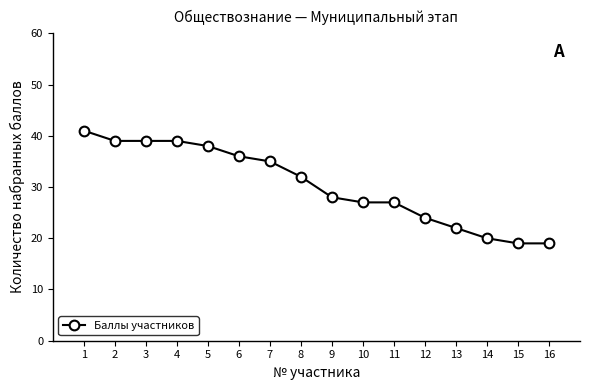

Does the chart have visible grid lines?

No